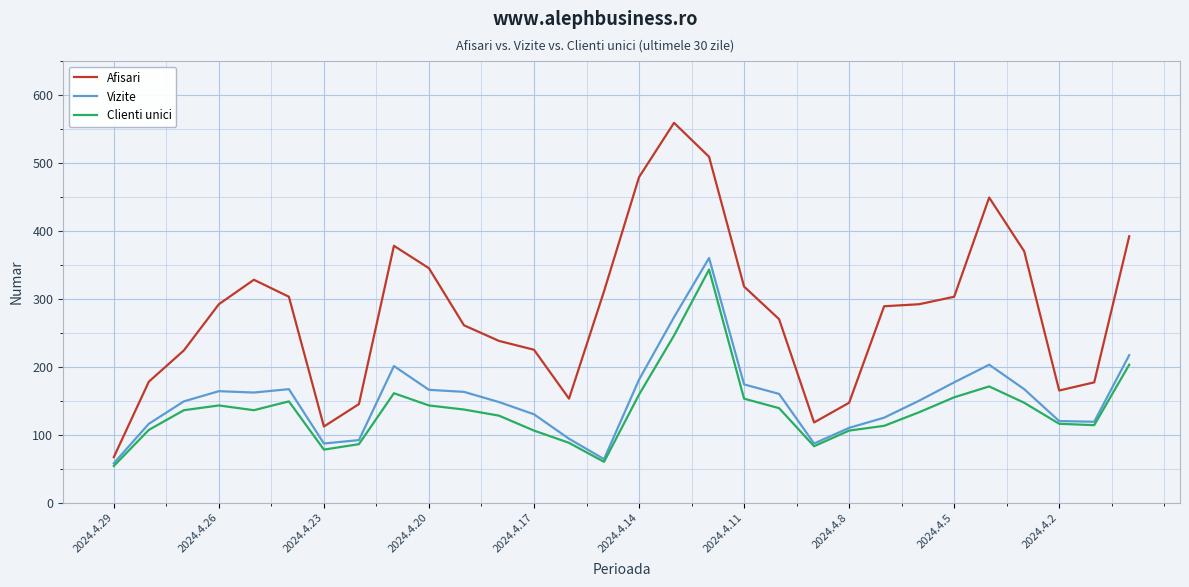

True or false: Clienti unici and Afisari intersect in this chart.

False